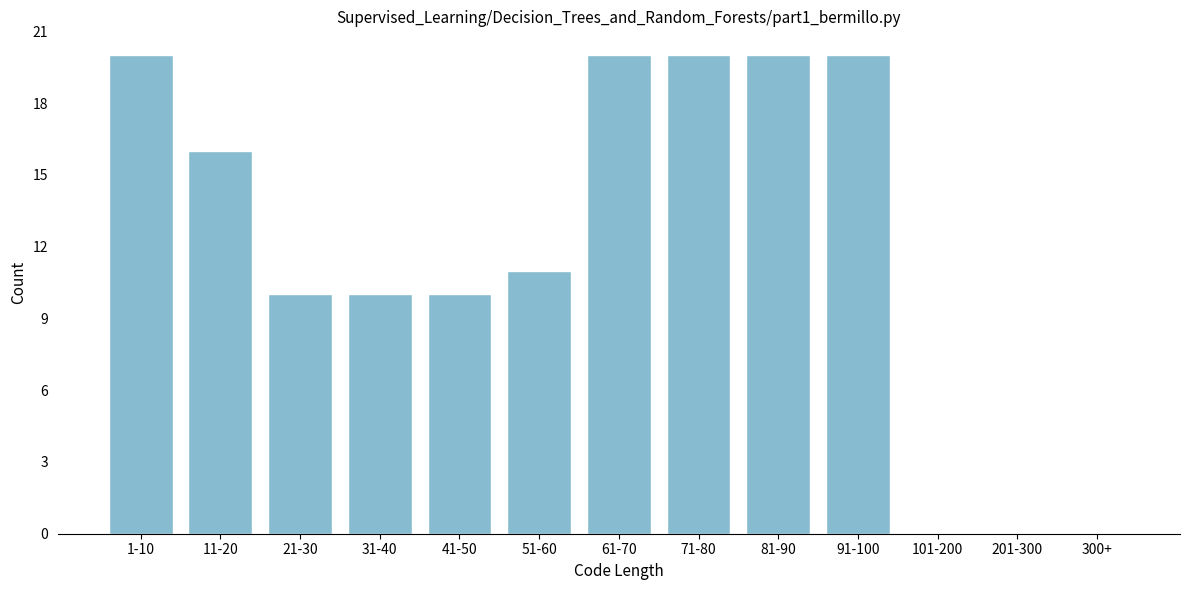

Reading left to right, what are all the values shown in this chart?

1-10=20	11-20=16	21-30=10	31-40=10	41-50=10	51-60=11	61-70=20	71-80=20	81-90=20	91-100=20	101-200=0	201-300=0	300+=0